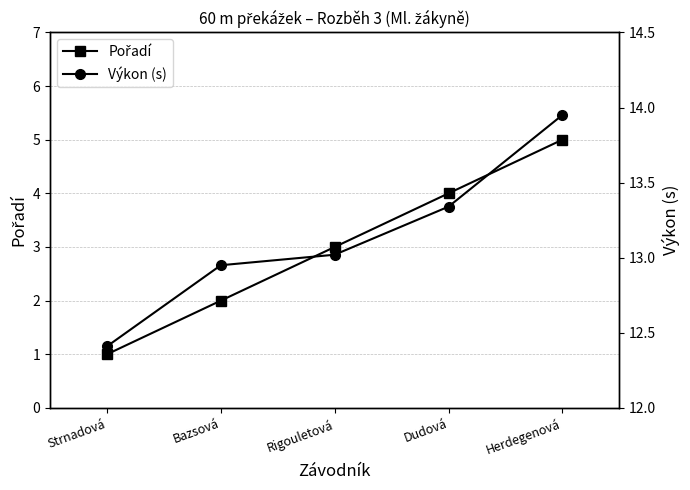

Is this an area chart (filled region under the line)?

No